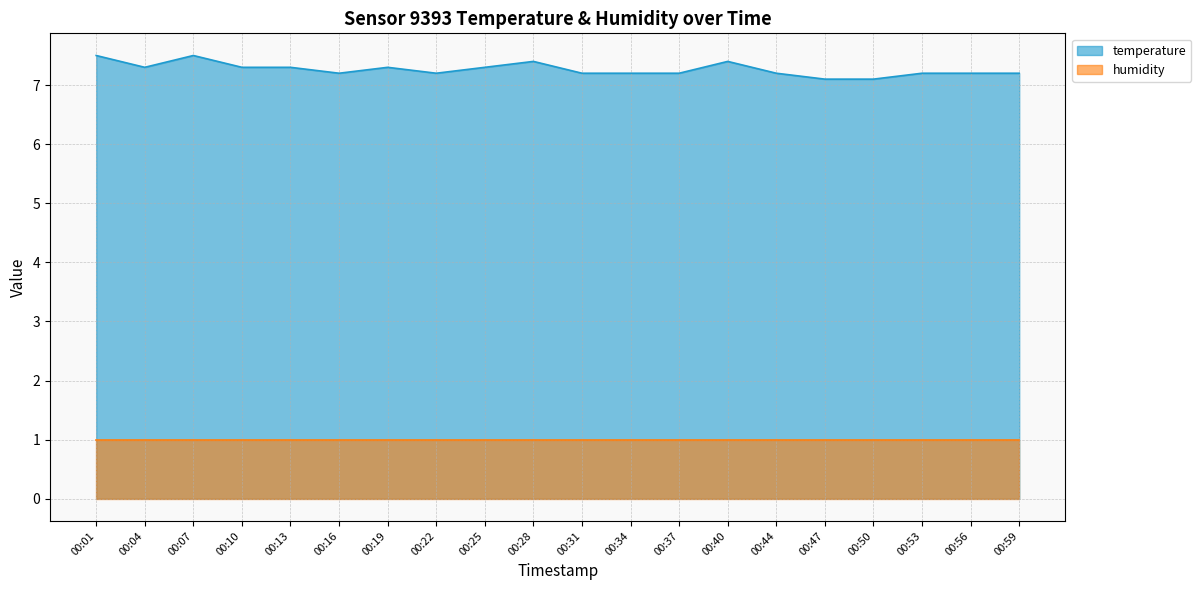

Which label corresponds to the smallest value in the chart?

00:47